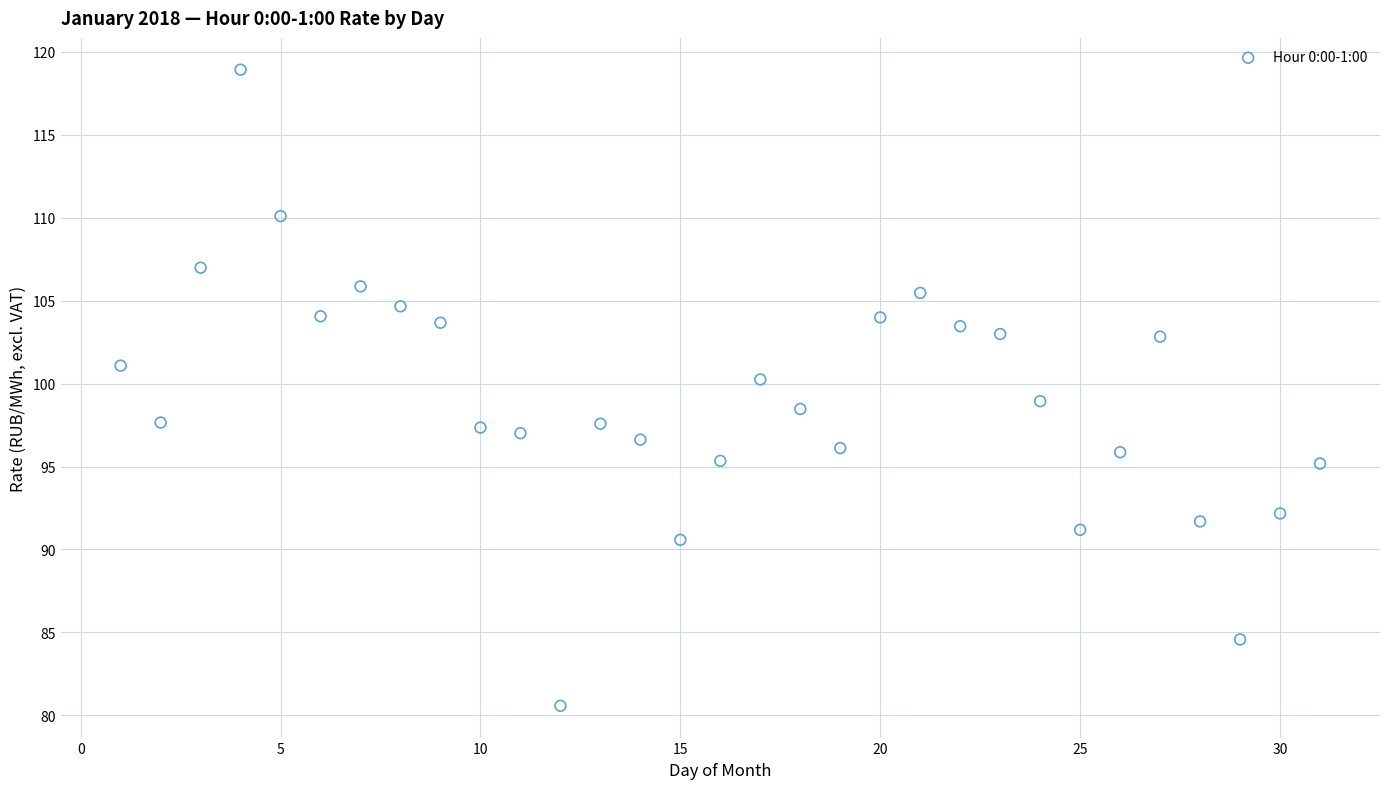

What is the range of X values (max minus min)?

30.0